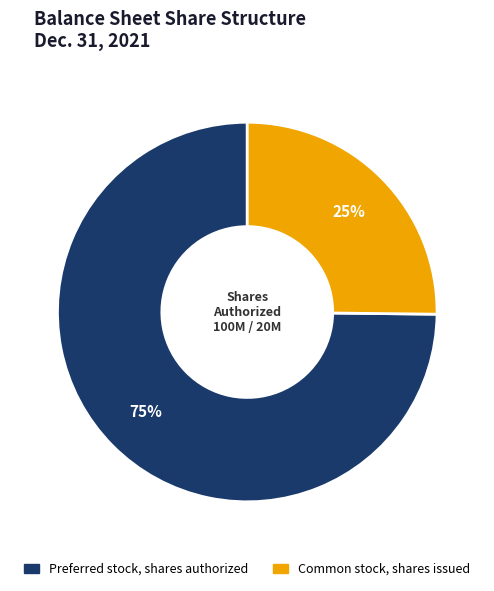

Which slice is the smallest?

Common stock, shares issued